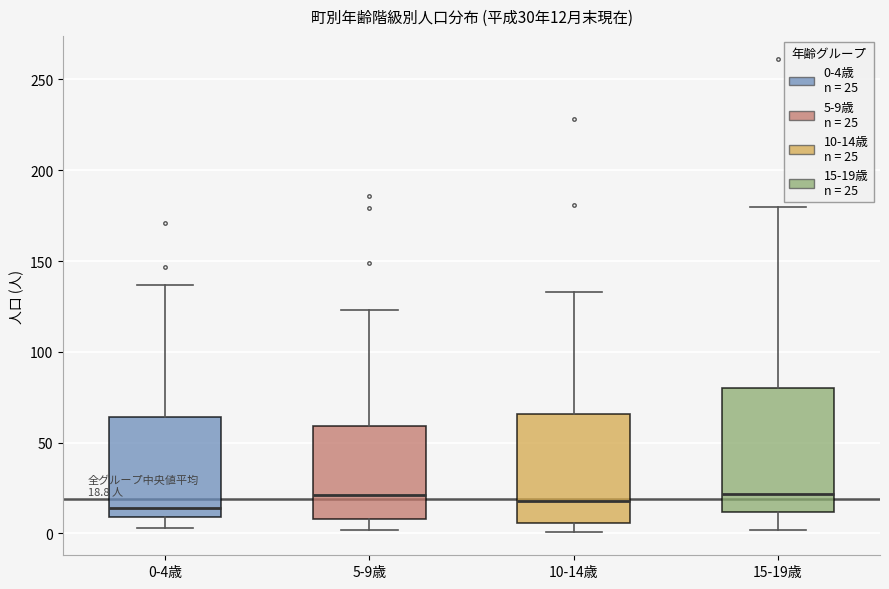

Which box is the tallest, from its lower edge to its upper edge?

15-19歳